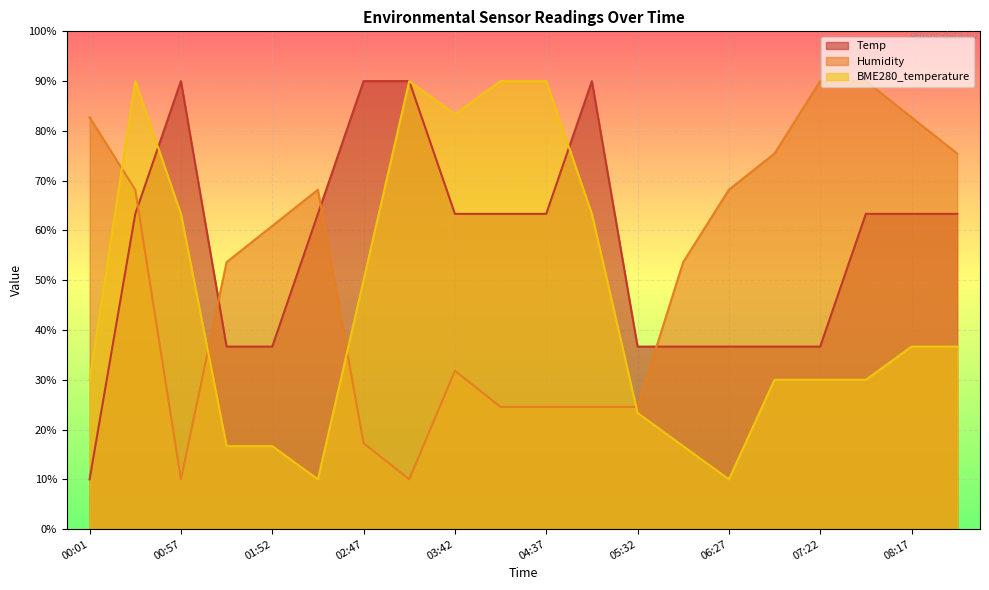

True or false: Temp has a value of 90.0 at 02:47.

True